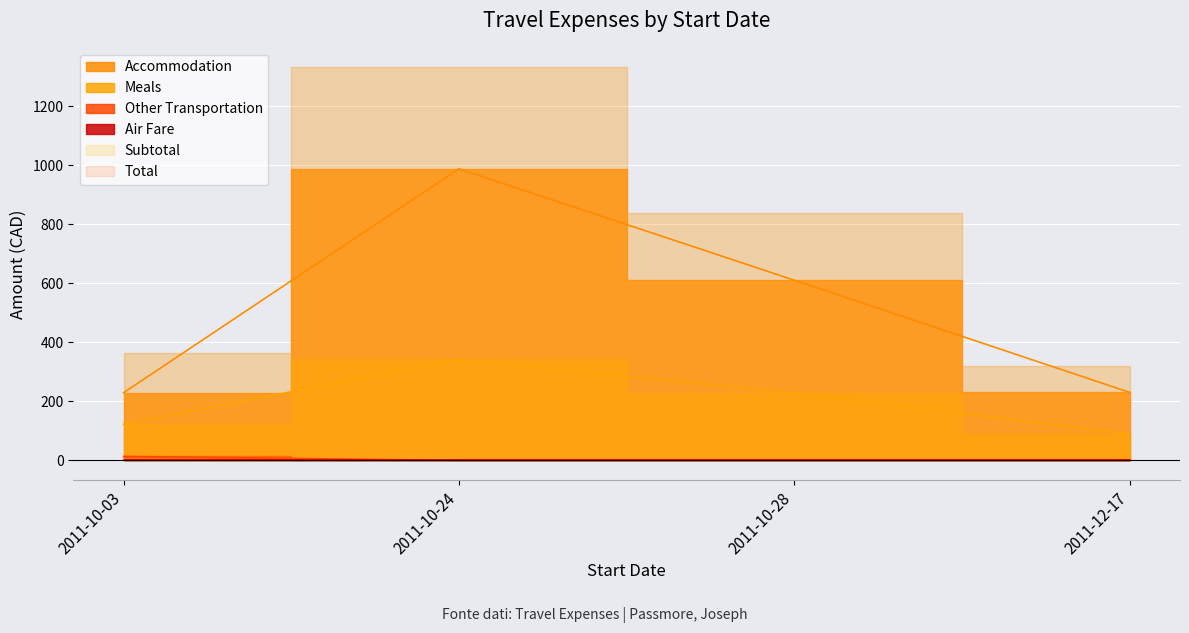

Is it true that Accommodation equals 987.4 at 2011-10-24?

True